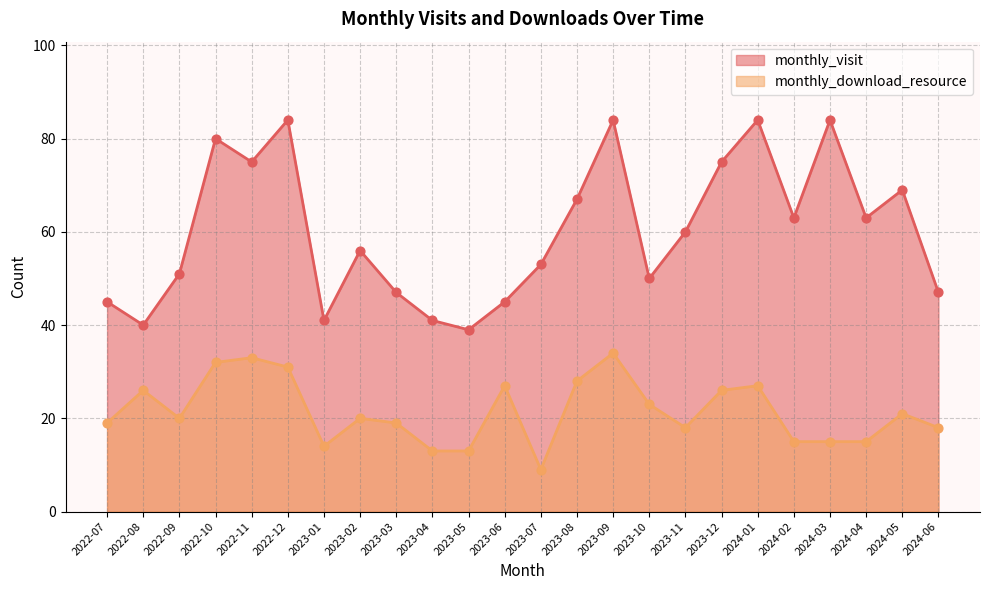

Is the value of monthly_visit at 2023-07 greater than the value of monthly_download_resource at 2023-09?

Yes